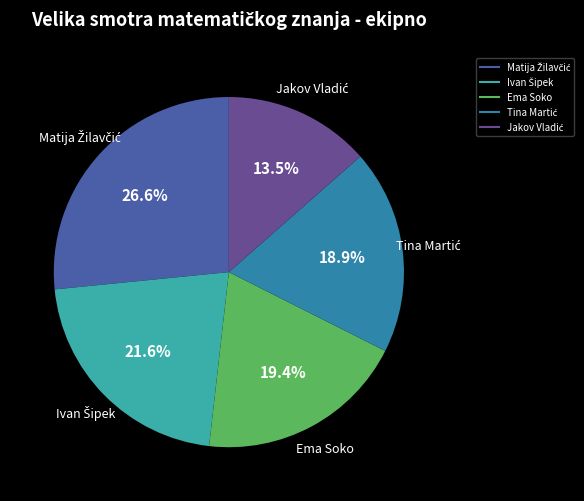

Does Ema Soko account for over 50% of the chart?

No